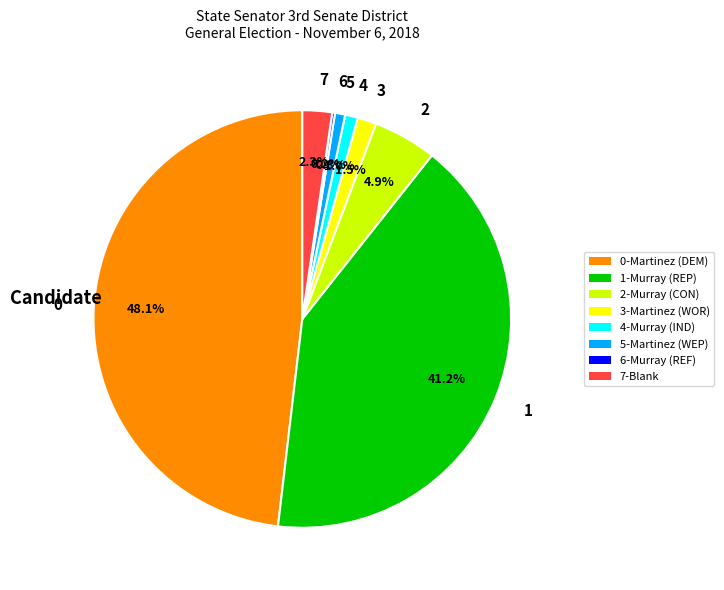

Approximately how many times larger is the value at 1 compared to 0?

0.9